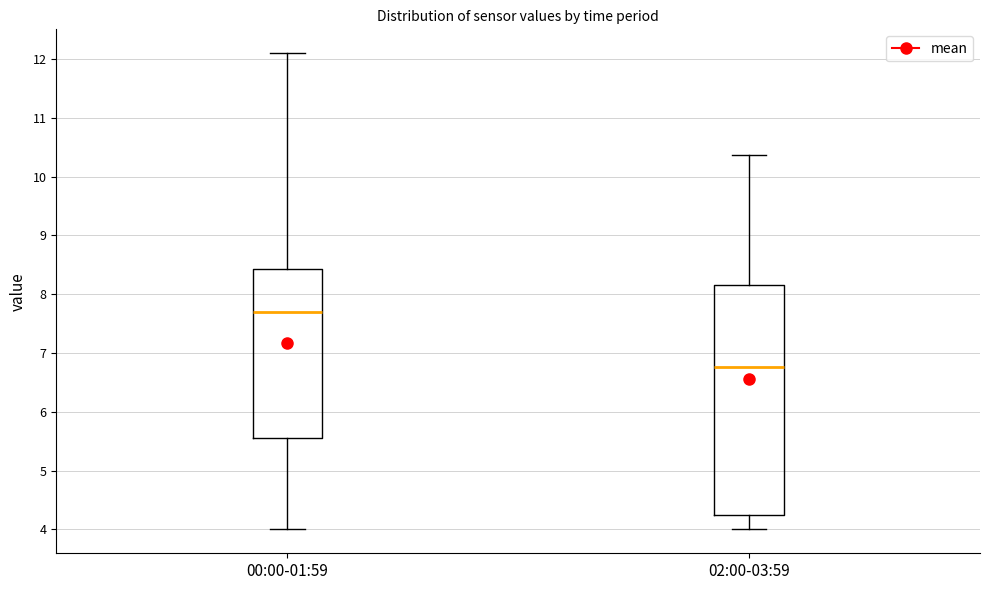

Which box's median line is the lowest?

02:00-03:59